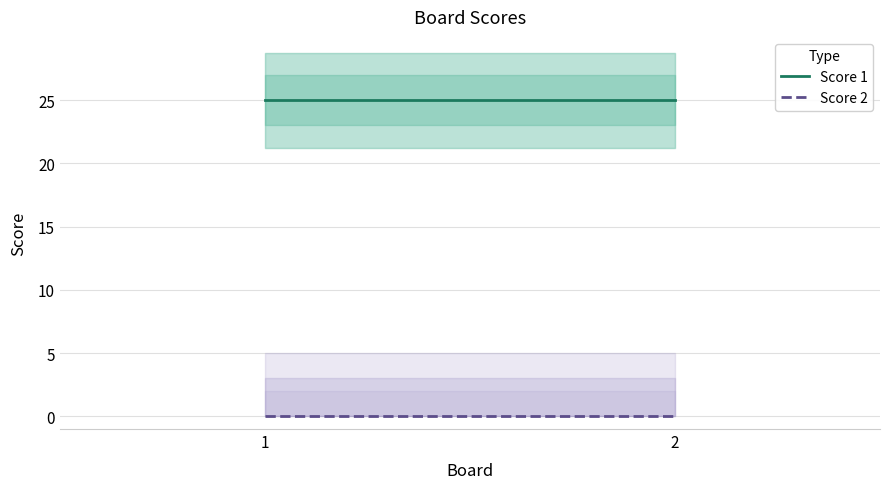

What is the approximate value of Score 1 at 2?

25